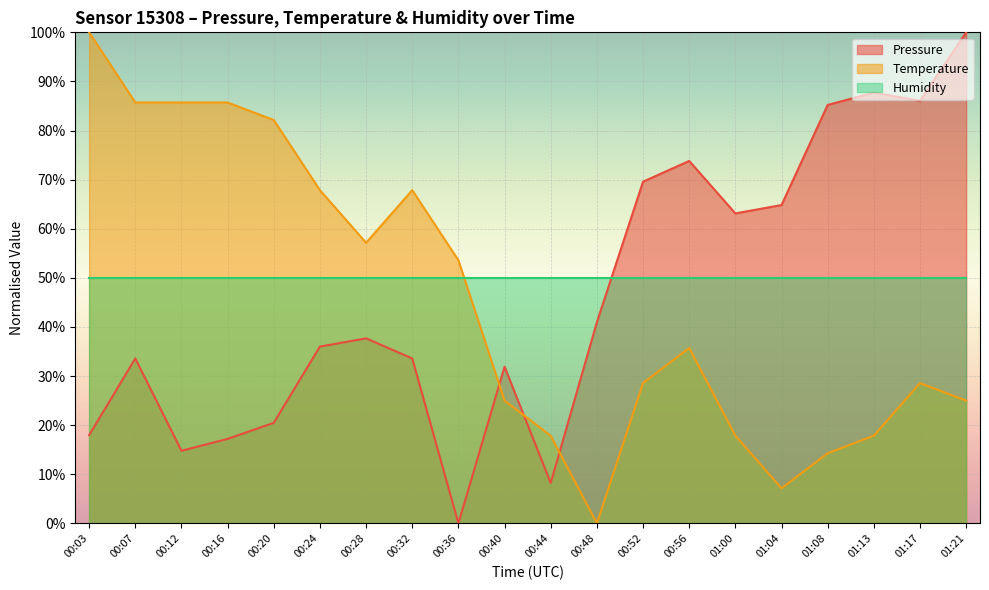

What are all the series names shown in the legend?

Pressure, Temperature, Humidity